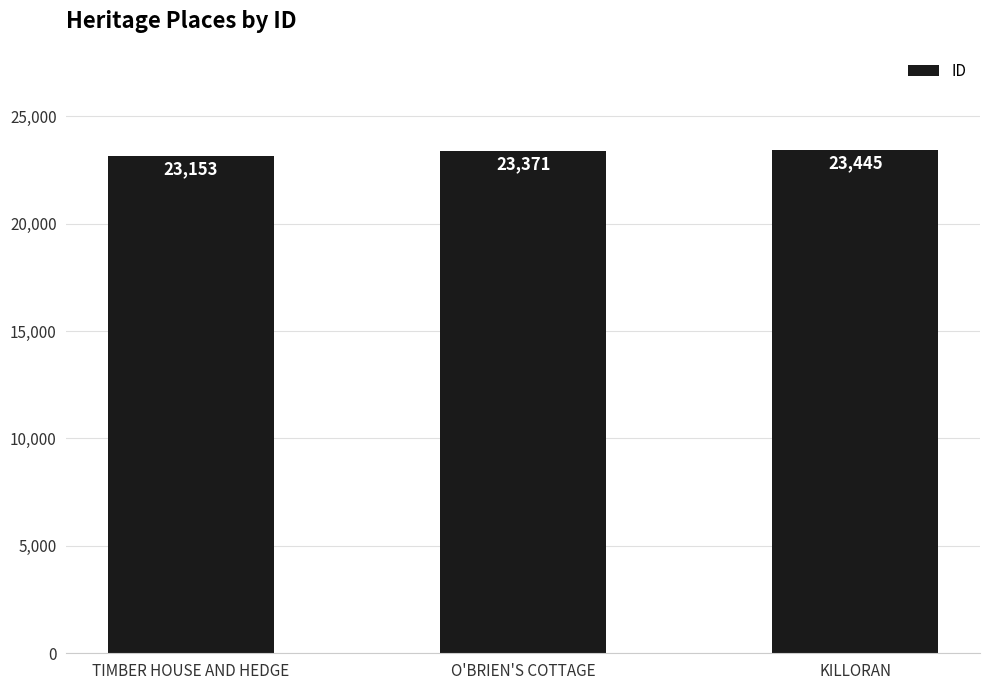

What is the smallest value displayed?

23153